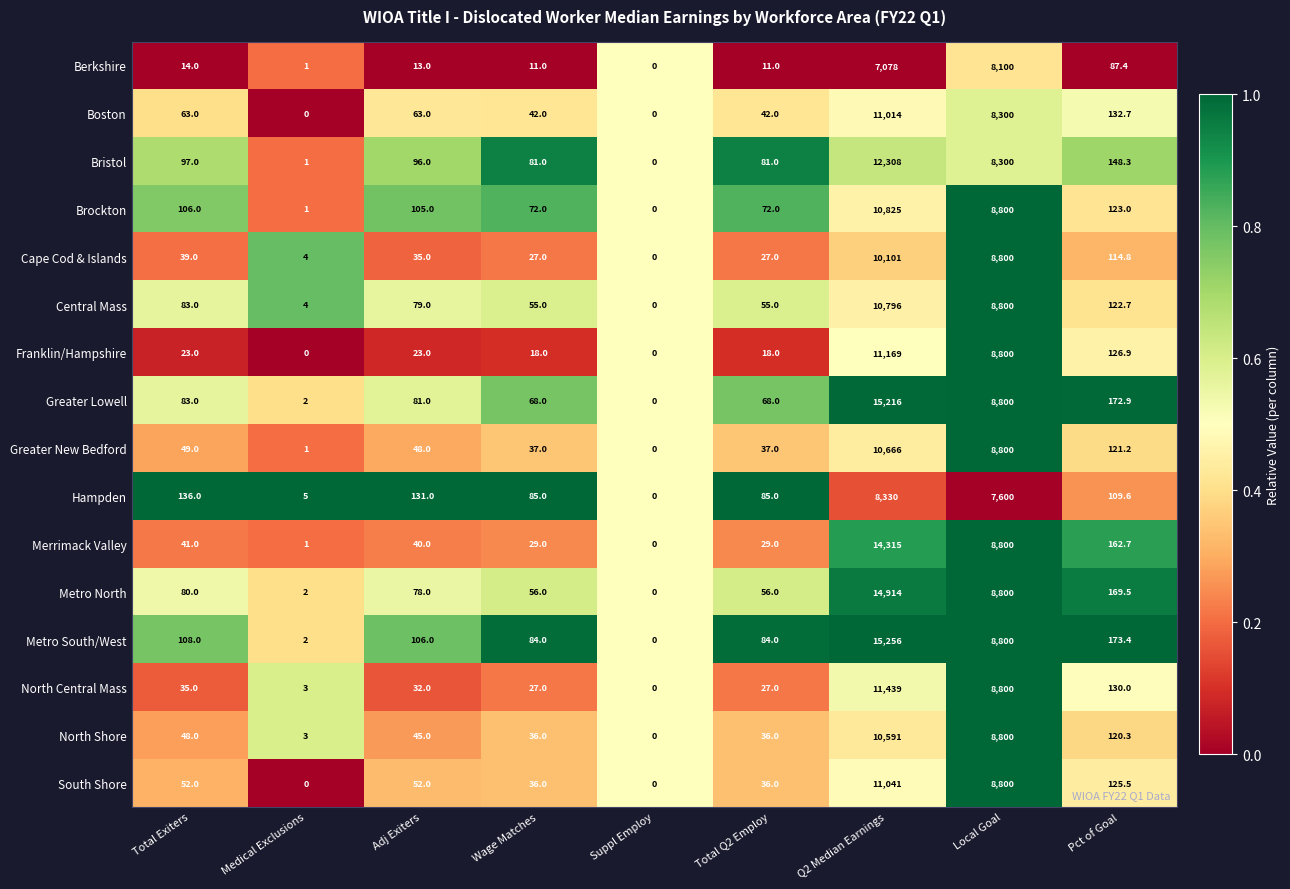

Rank the series at Q2 Median Earnings from lowest to highest value.

Berkshire, Hampden, Cape Cod & Islands, North Shore, Greater New Bedford, Central Mass, Brockton, Boston, South Shore, Franklin/Hampshire, North Central Mass, Bristol, Merrimack Valley, Metro North, Greater Lowell, Metro South/West